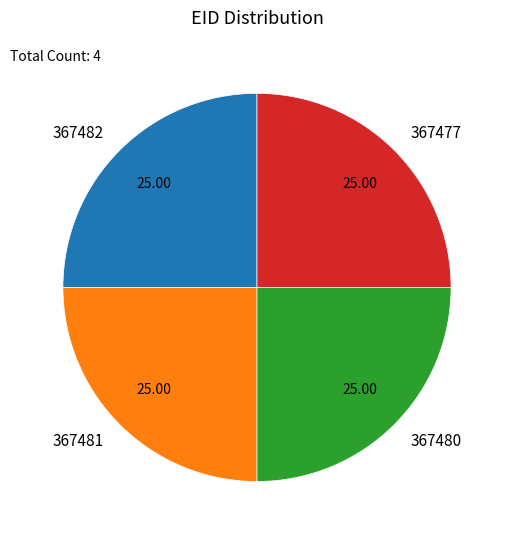

What is the ratio of the value at 367477 to the value at 367481?

1.0